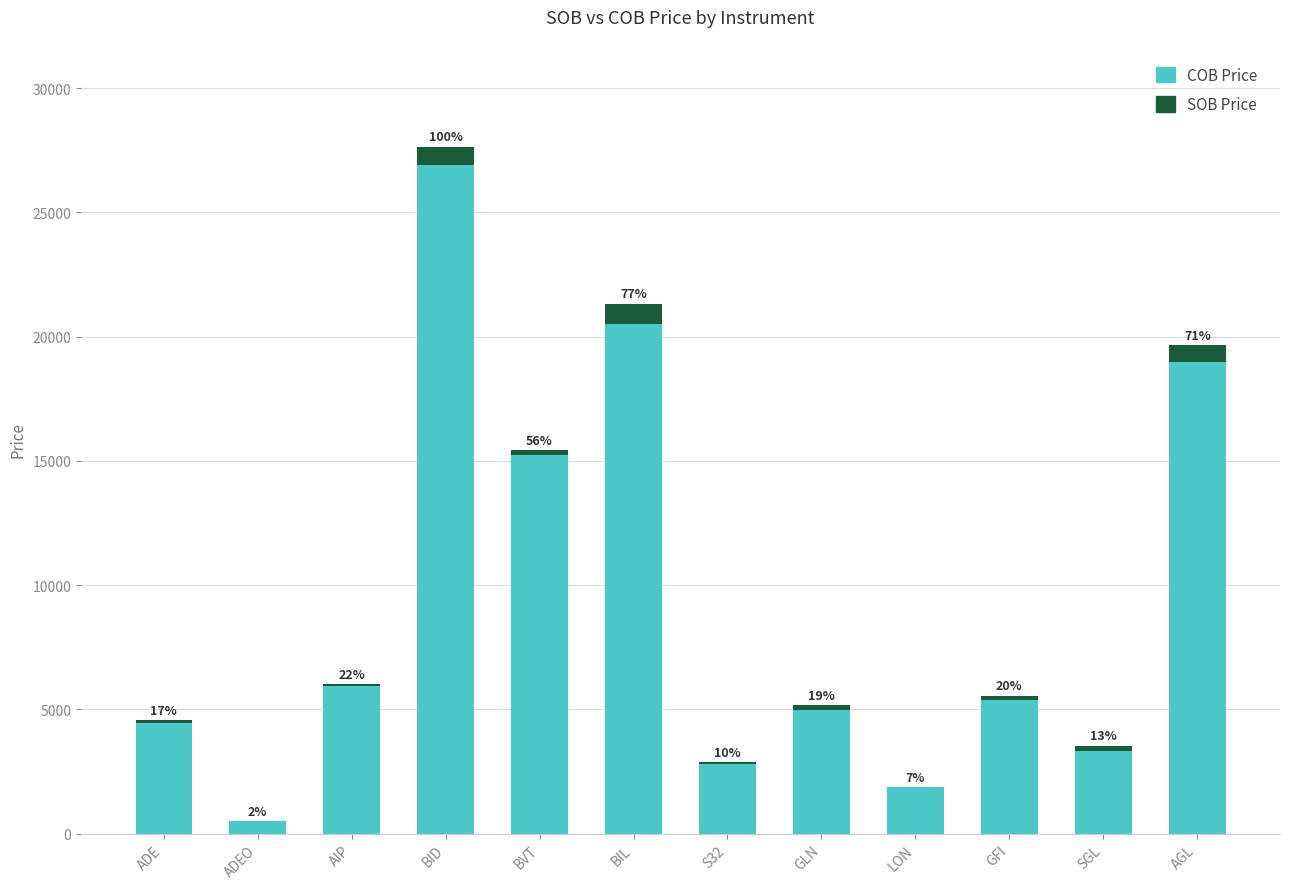

At which label does SOB Price first exceed 190?

BID